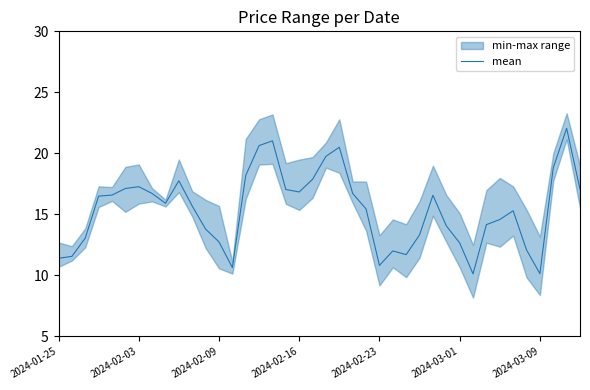

What is the lowest value of the mean series?

10.1